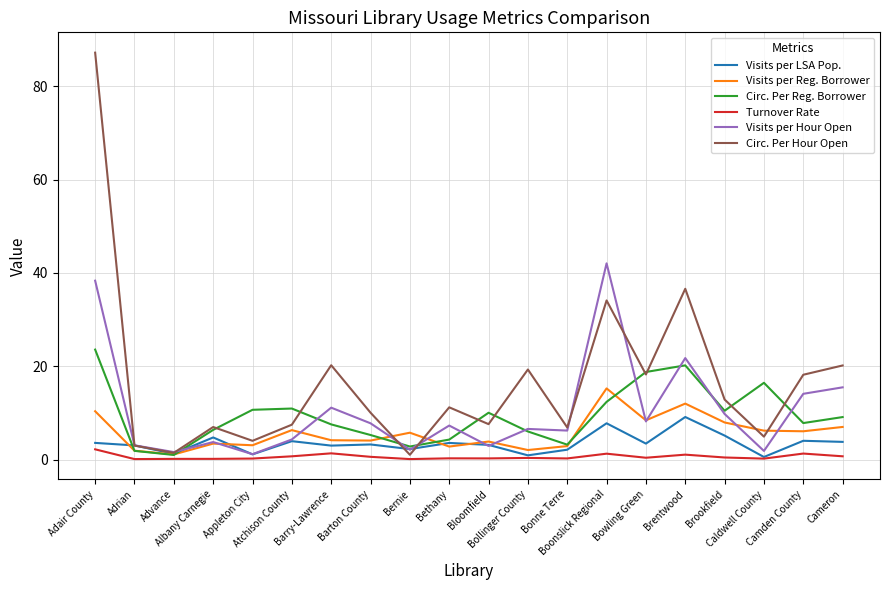

What is the difference between the highest and lowest values at Bollinger County?

18.9